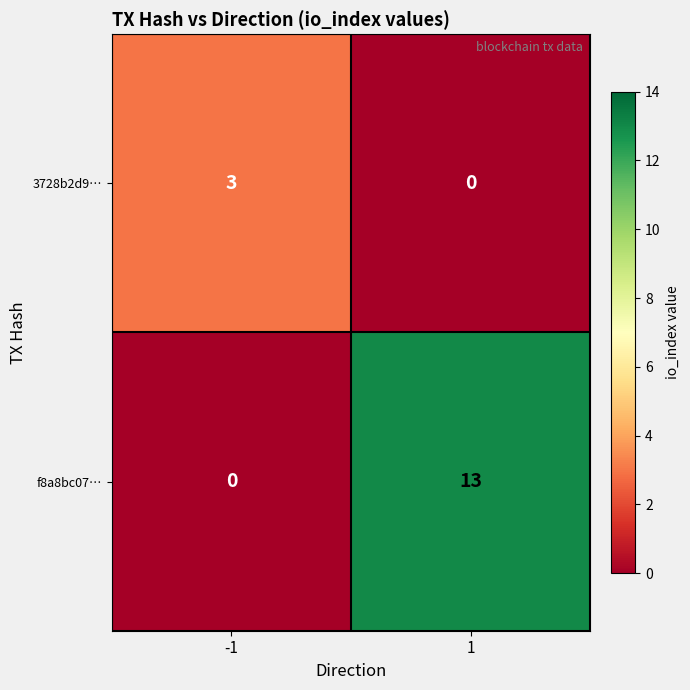

Which series has the widest spread of values?

f8a8bc07…